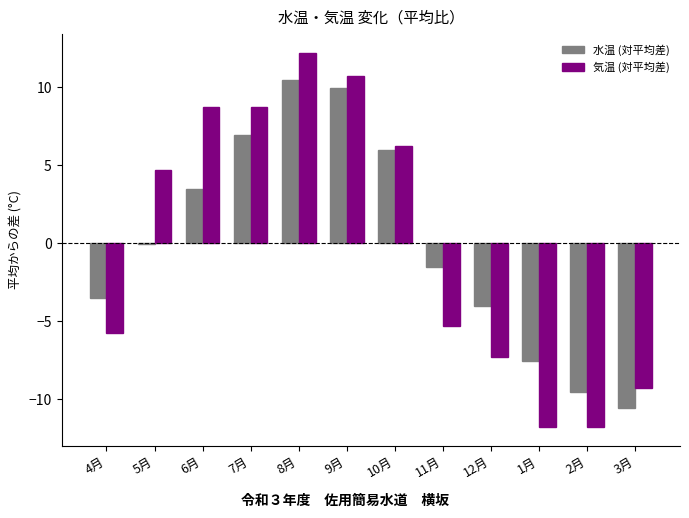

At which category is the sum across all series the highest?

8月